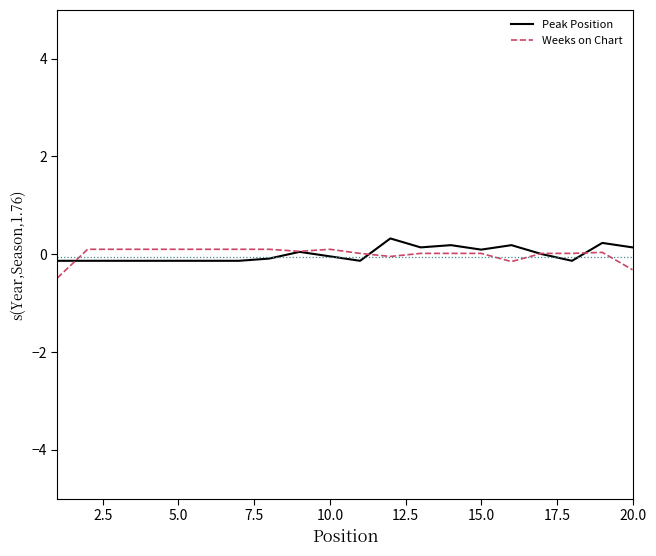

What is the difference between the maximum and second lowest values in the Peak Position series?

0.5